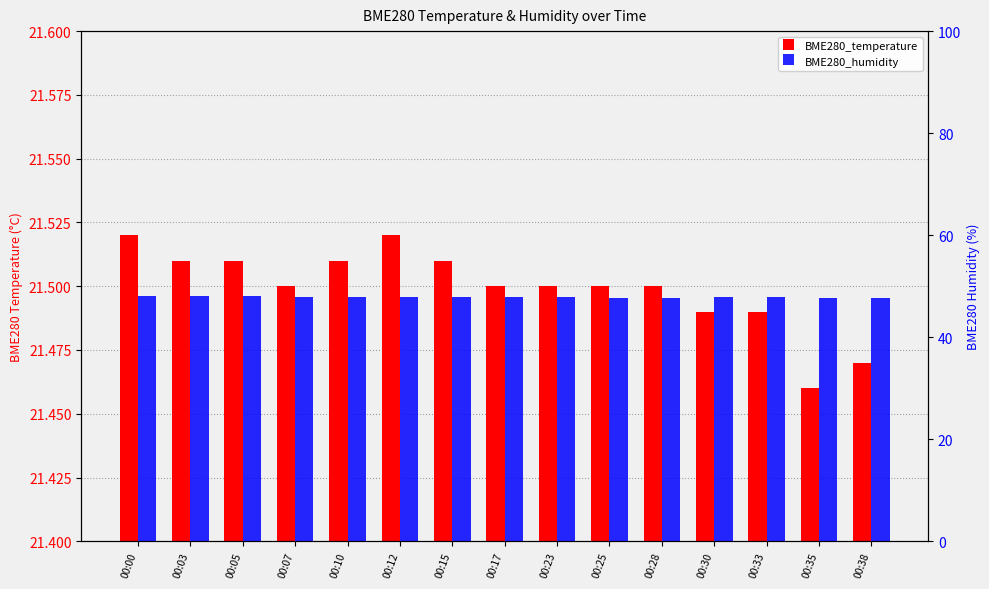

Which label corresponds to the smallest value in the chart?

00:35